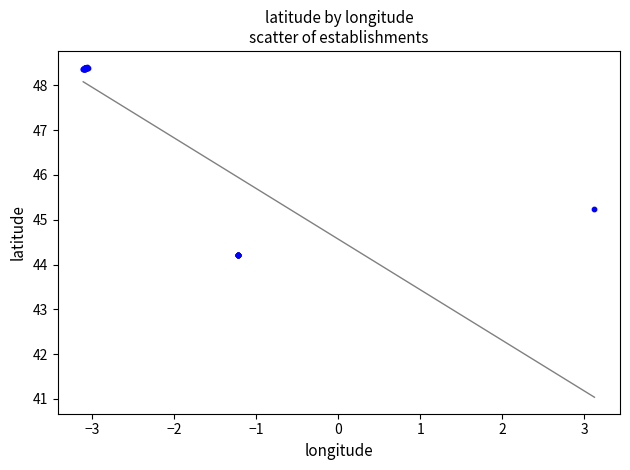

What Y value in the scatter plot is closest to 46?

45.2